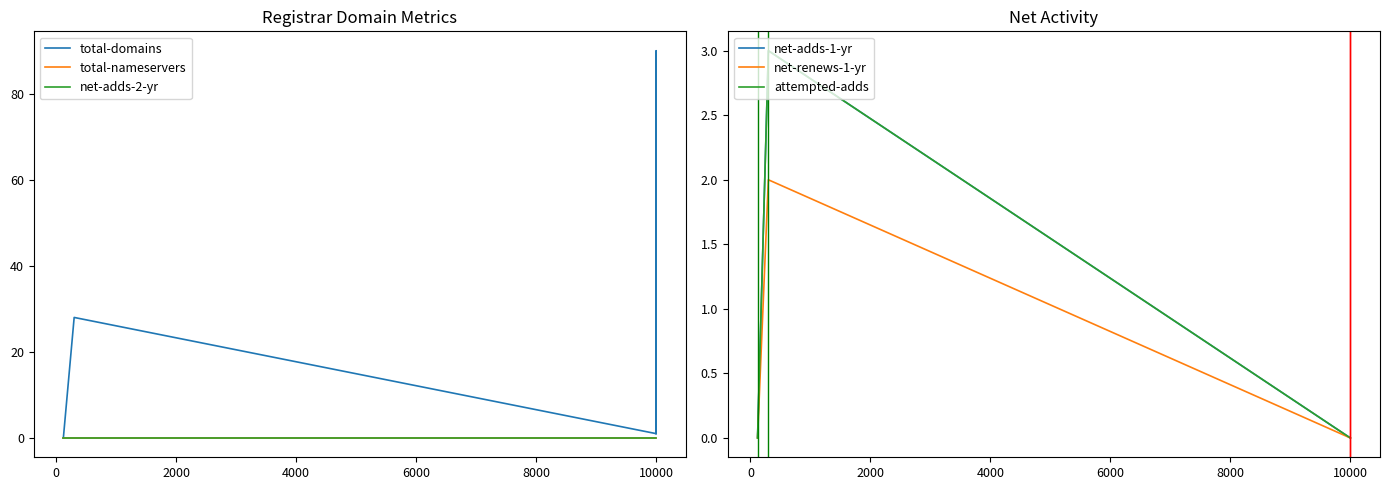

Which series has the largest total across all categories?

total-domains